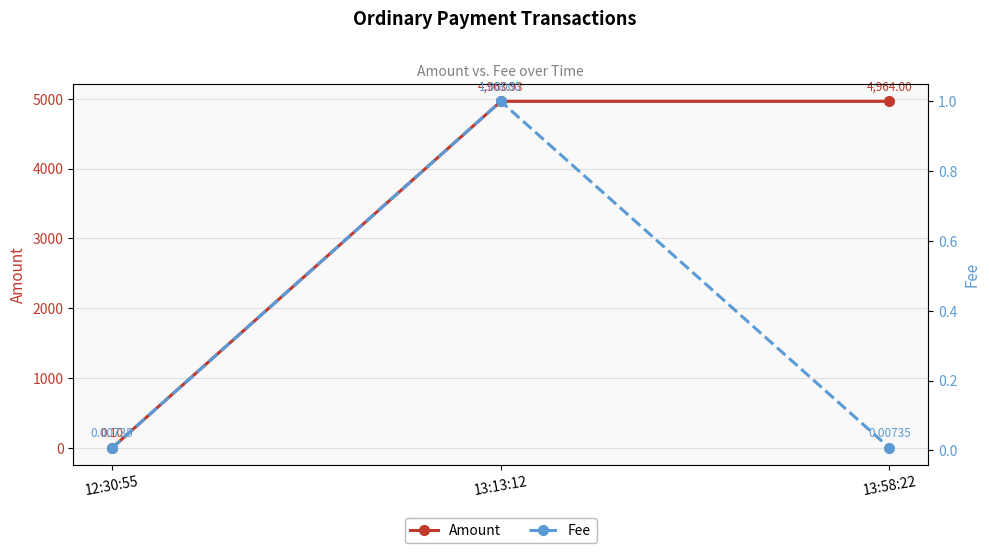

List the series in order of their overall mean, lowest first.

Fee, Amount